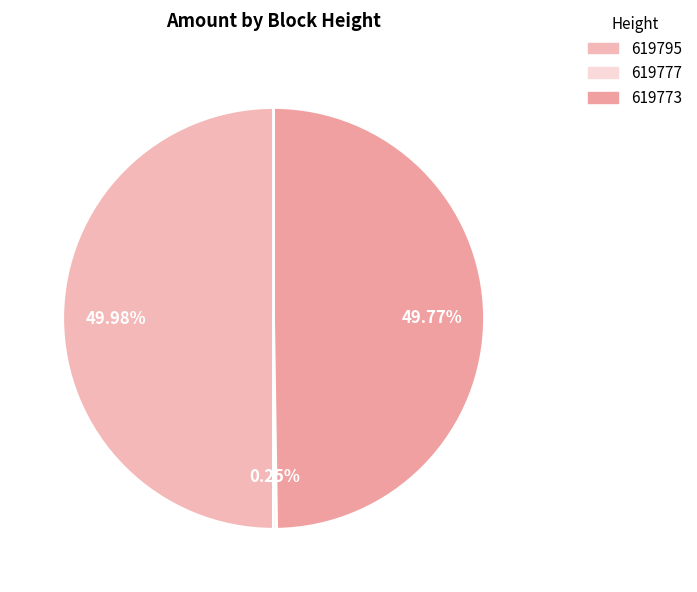

Is it true that 619777 is 0% of the pie?

True